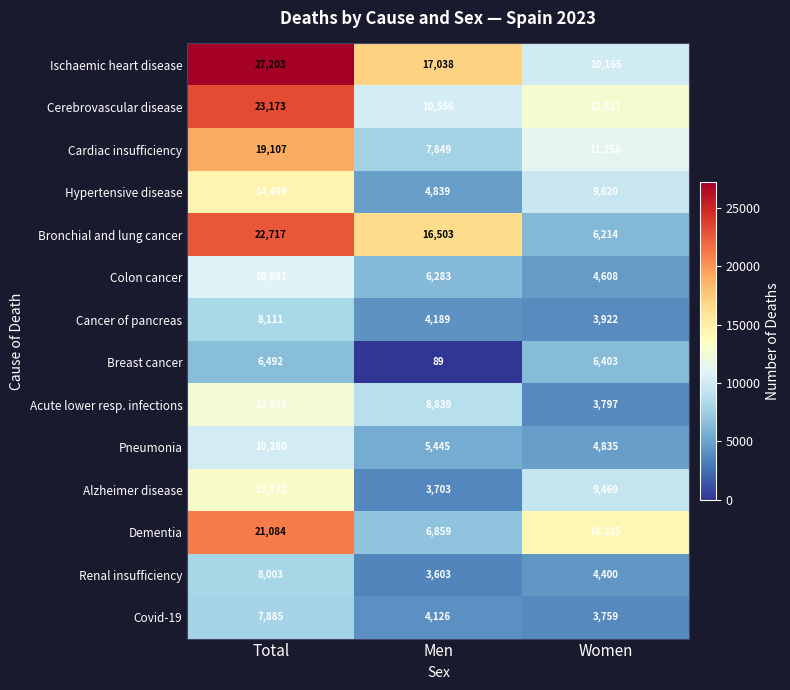

What value does the Colon cancer series have at Total, to the nearest 10?

10890